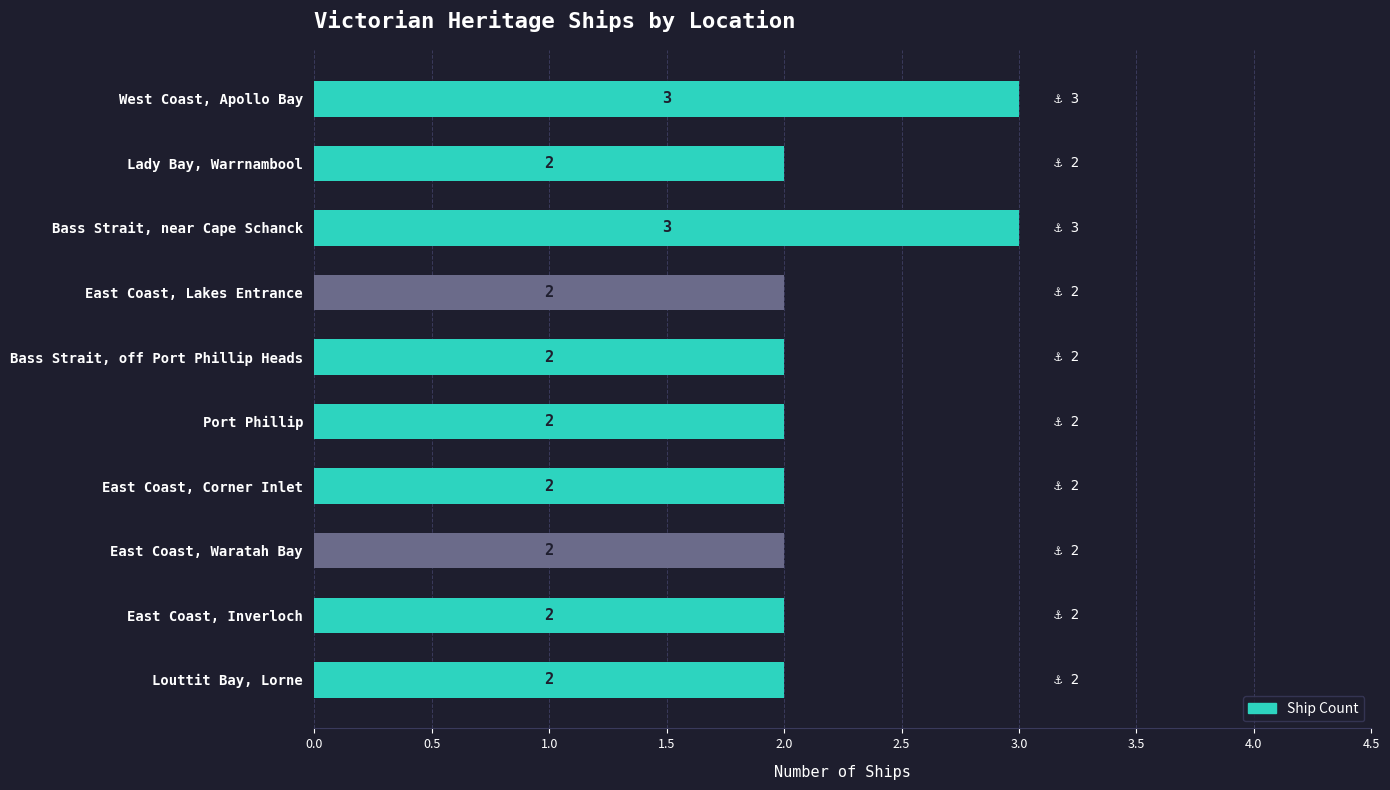

What is the sum of all values?

22